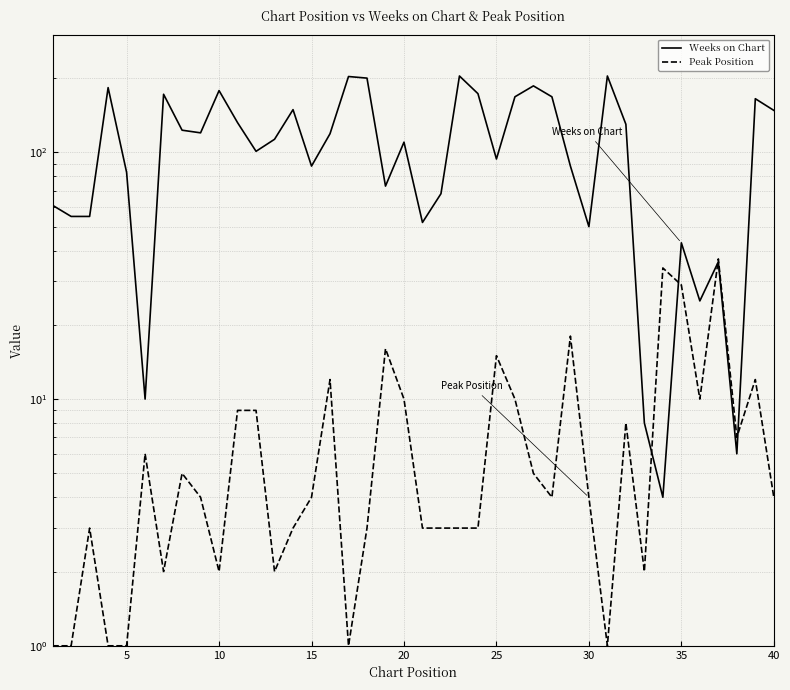

What is the smallest value displayed?

1